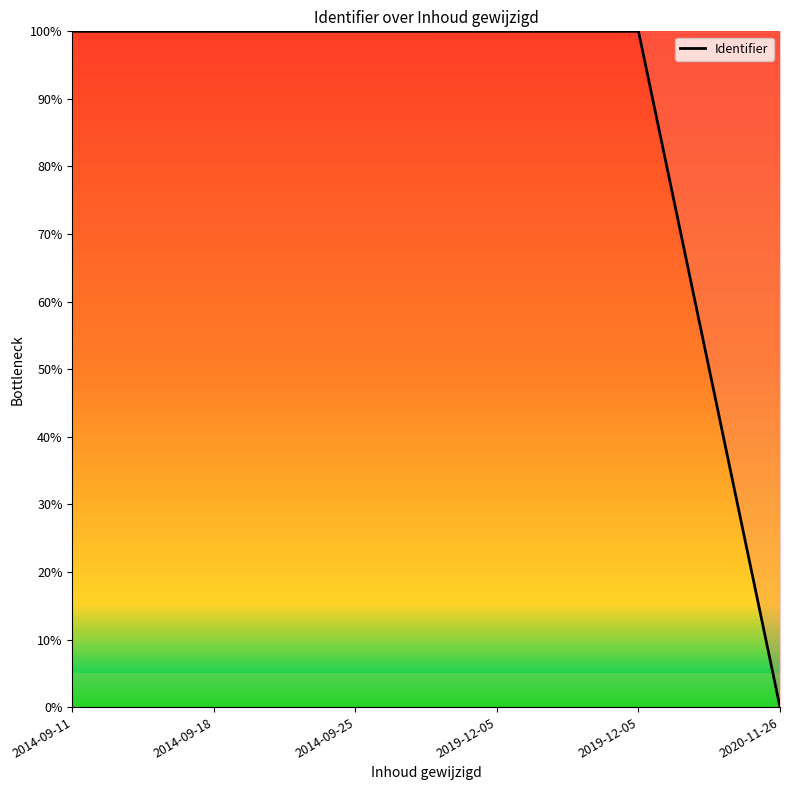

Rank the categories by value from lowest to highest.

2020-11-26, 2014-09-11, 2014-09-18, 2014-09-25, 2019-12-05, 2019-12-05